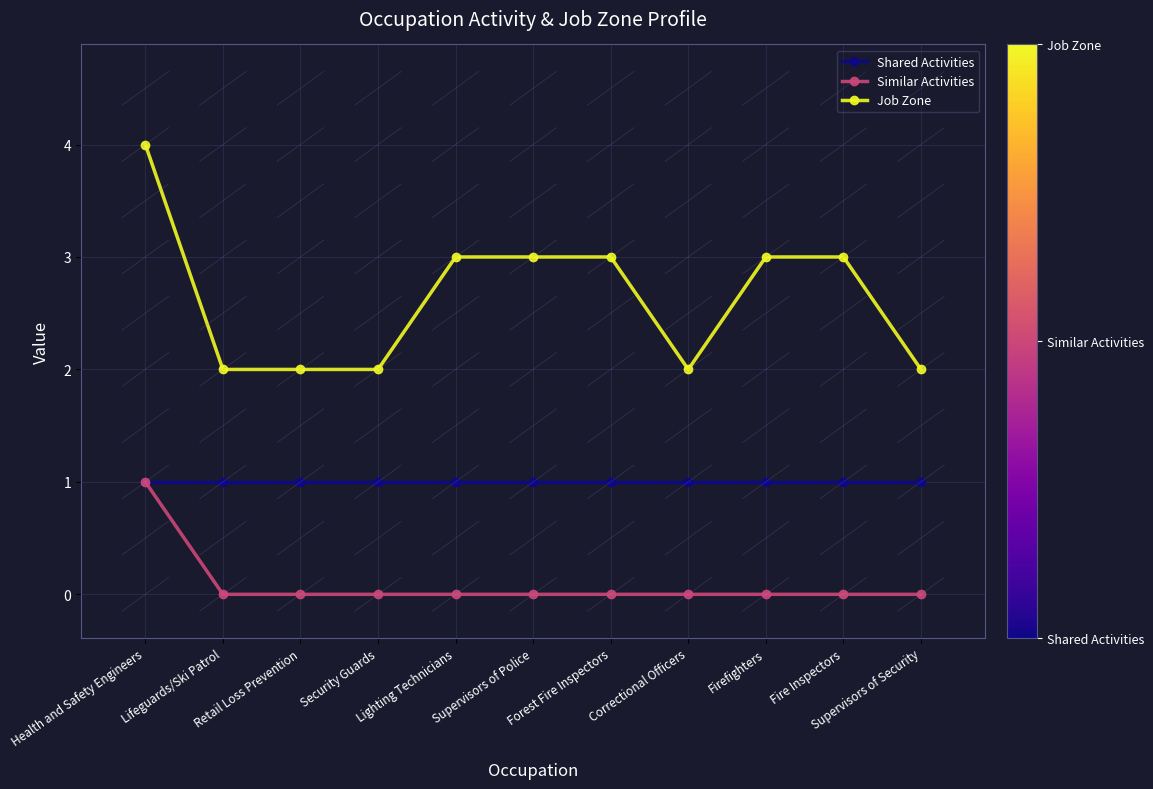

The Shared Activities series shows 1 at Fire Inspectors. True or false?

True